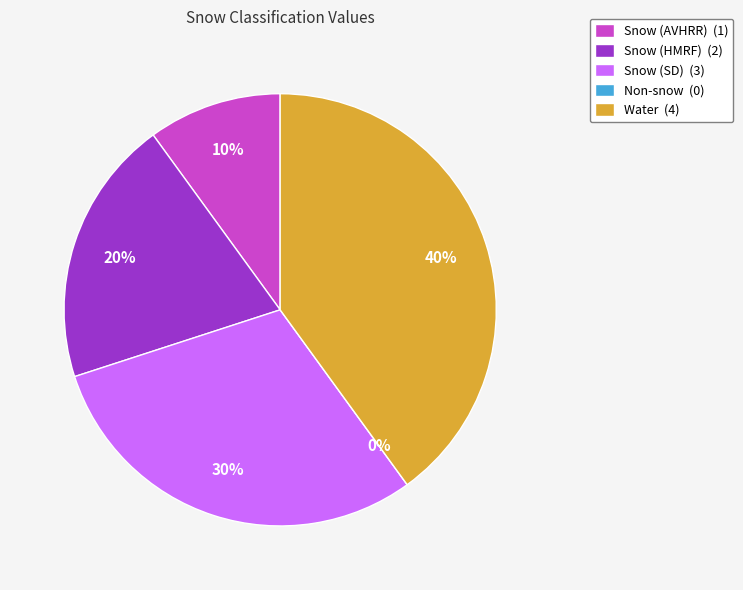

The Non-snow slice represents 1% of the pie. True or false?

False